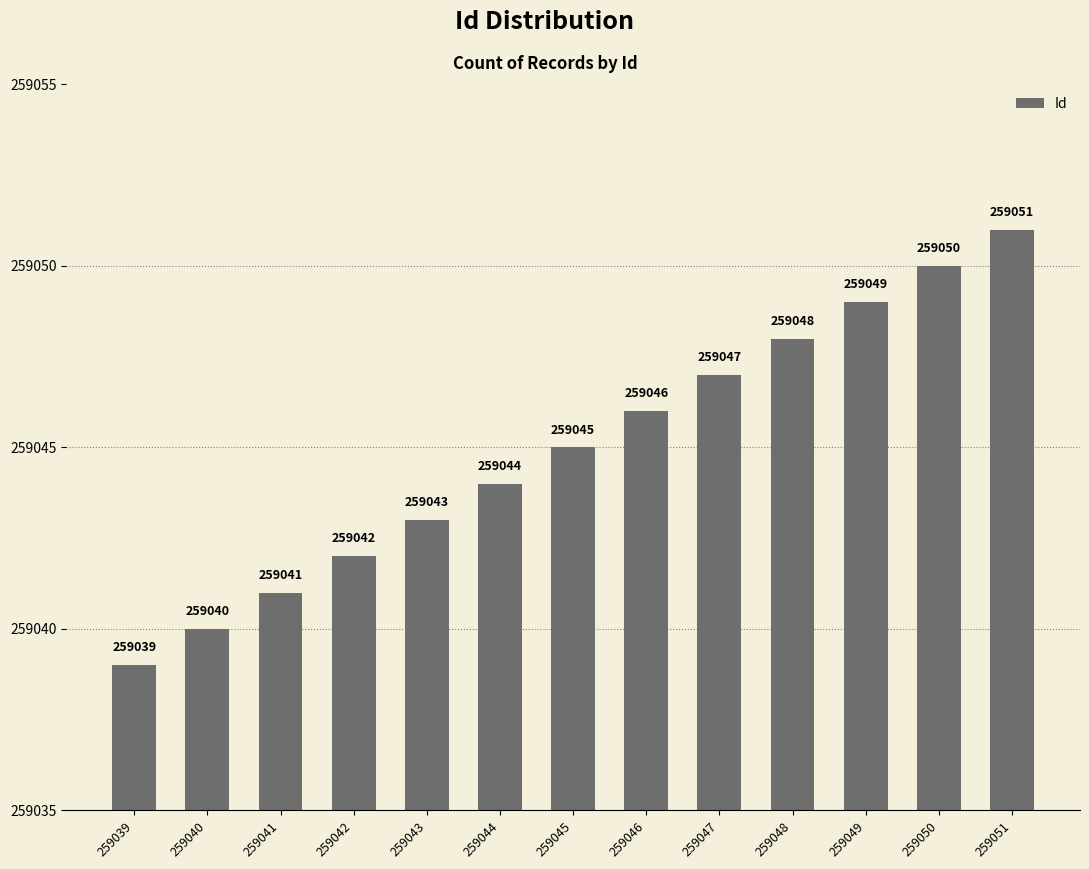

What is the difference between the maximum and second lowest values?

11